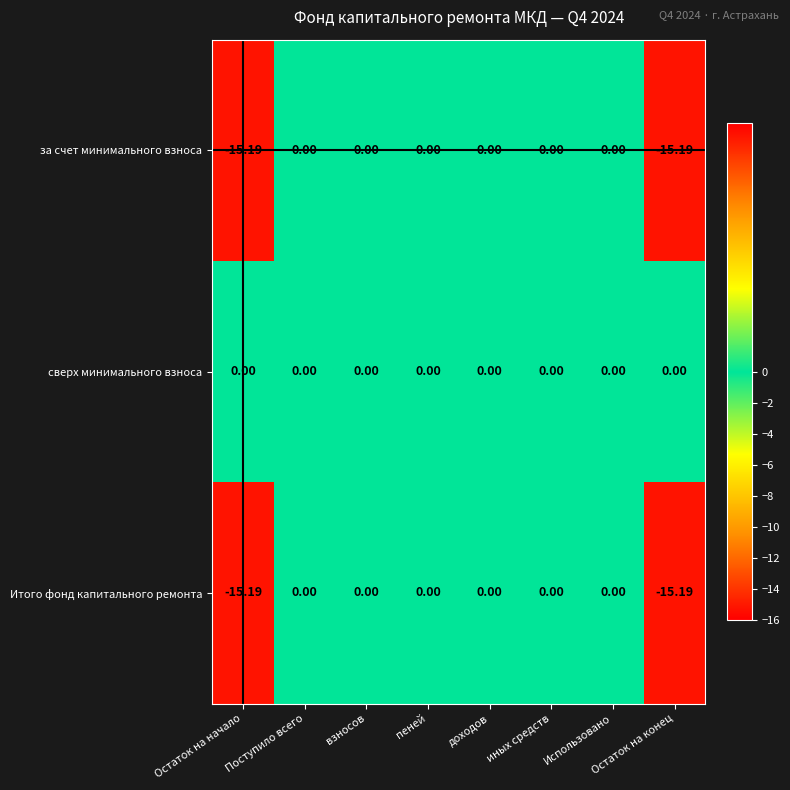

Which series has the largest total across all categories?

сверх минимального взноса